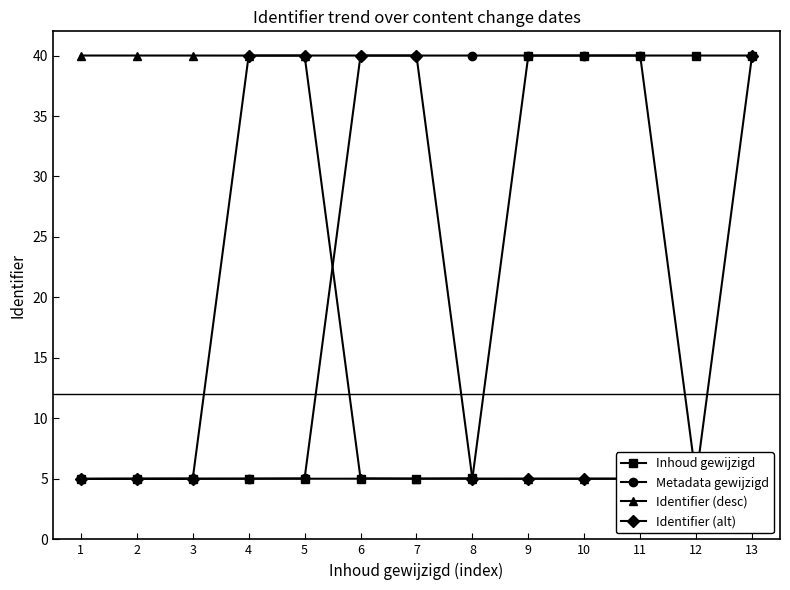

Reading right to left, extract all data points from this chart.

Inhoud gewijzigd: 13=40.0	12=40.0	11=40.0	10=40.0	9=40.0	8=5.0	7=5.0	6=5.0	5=5.0	4=5.0	3=5.0	2=5.0	1=5.0
Metadata gewijzigd: 13=5.0	12=5.0	11=40.0	10=40.0	9=40.0	8=40.0	7=40.0	6=40.0	5=5.0	4=5.0	3=5.0	2=5.0	1=5.0
Identifier (desc): 13=5.0	12=5.0	11=5.0	10=5.0	9=5.0	8=5.0	7=5.0	6=5.0	5=40.0	4=40.0	3=40.0	2=40.0	1=40.0
Identifier (alt): 13=40.0	12=5.0	11=5.0	10=5.0	9=5.0	8=5.0	7=40.0	6=40.0	5=40.0	4=40.0	3=5.0	2=5.0	1=5.0